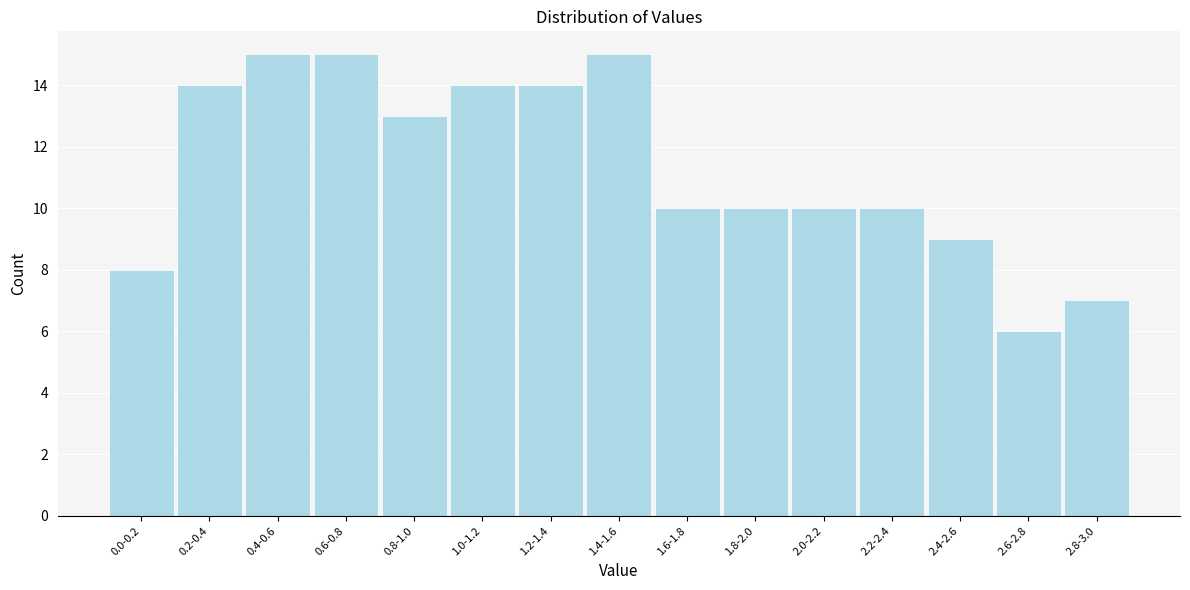

Reading left to right, list all the values displayed in this chart.

8	14	15	15	13	14	14	15	10	10	10	10	9	6	7